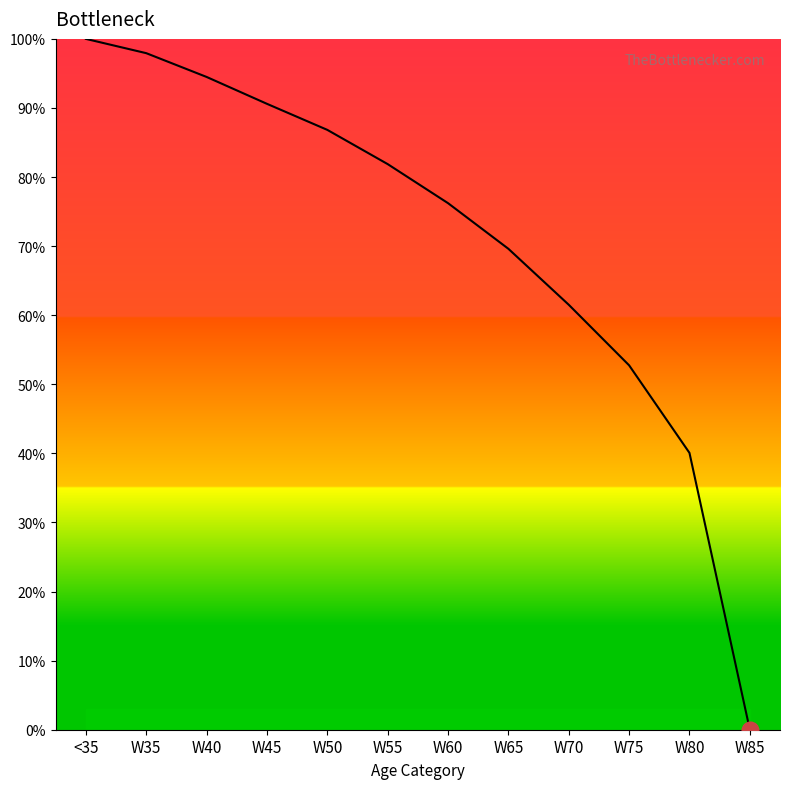

The value at W35 is 97.9. True or false?

True